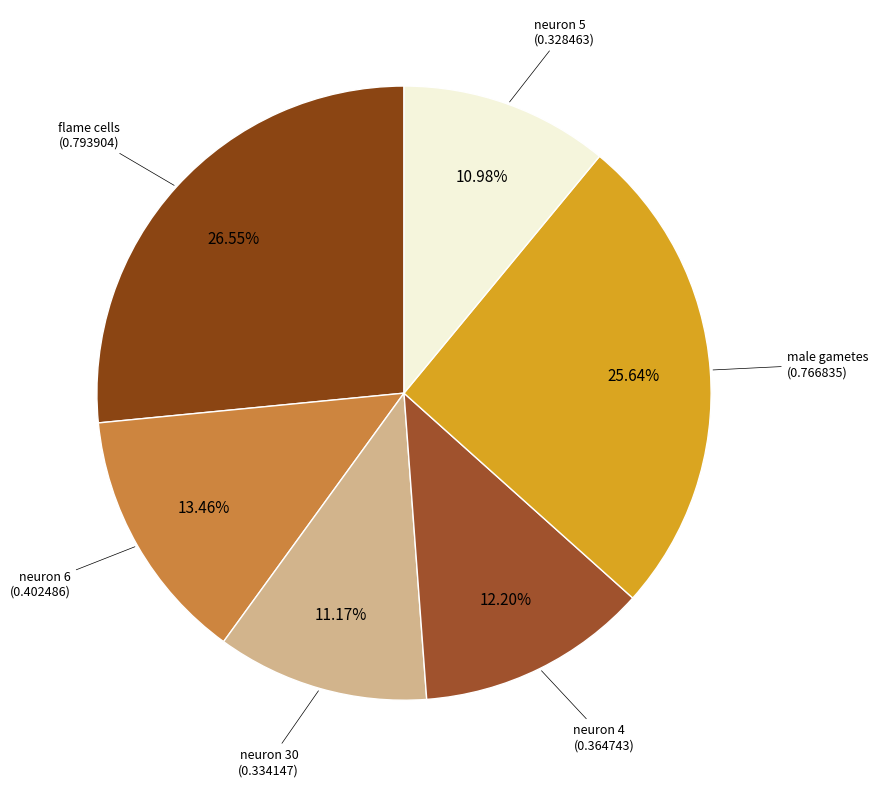

True or false: neuron 6 accounts for 7% of the total.

False